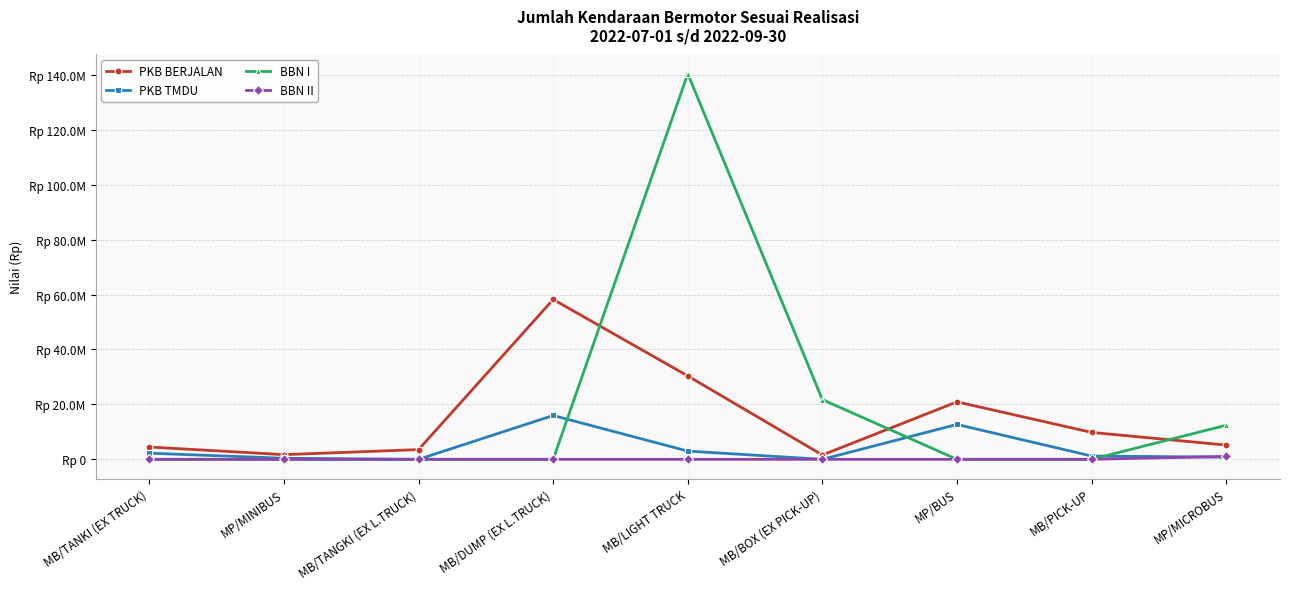

Which series has the widest spread of values?

BBN I